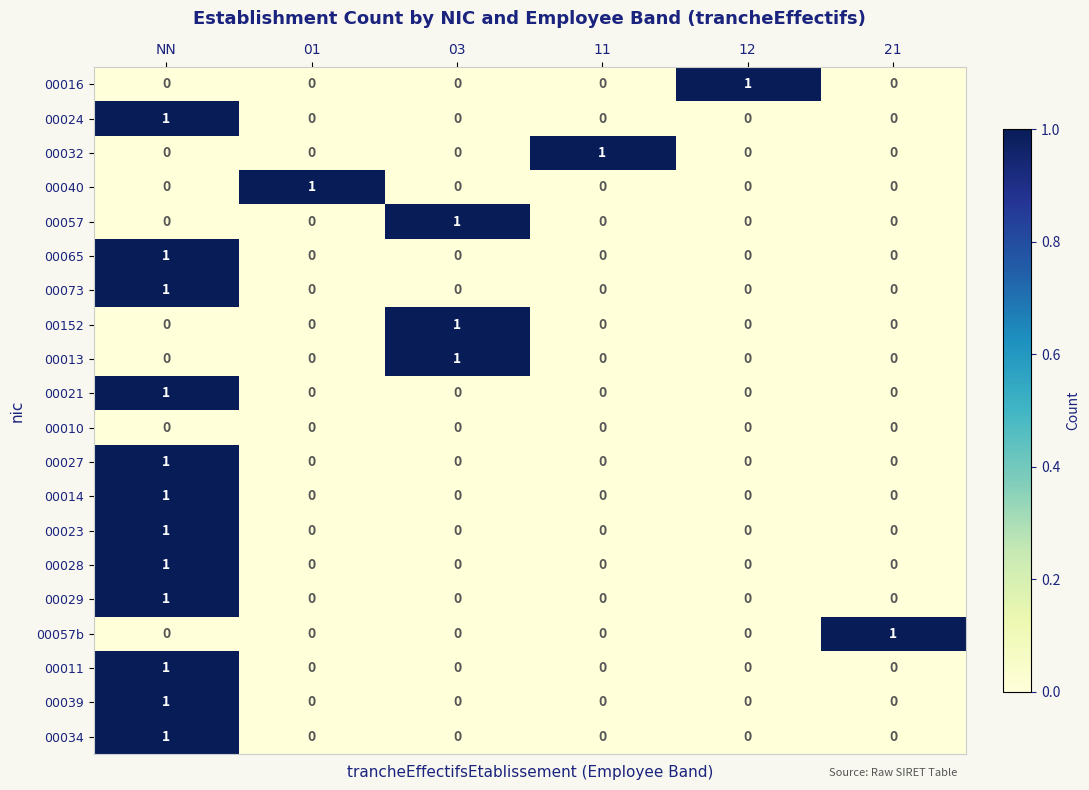

At how many categories does at least one series exceed 0?

6